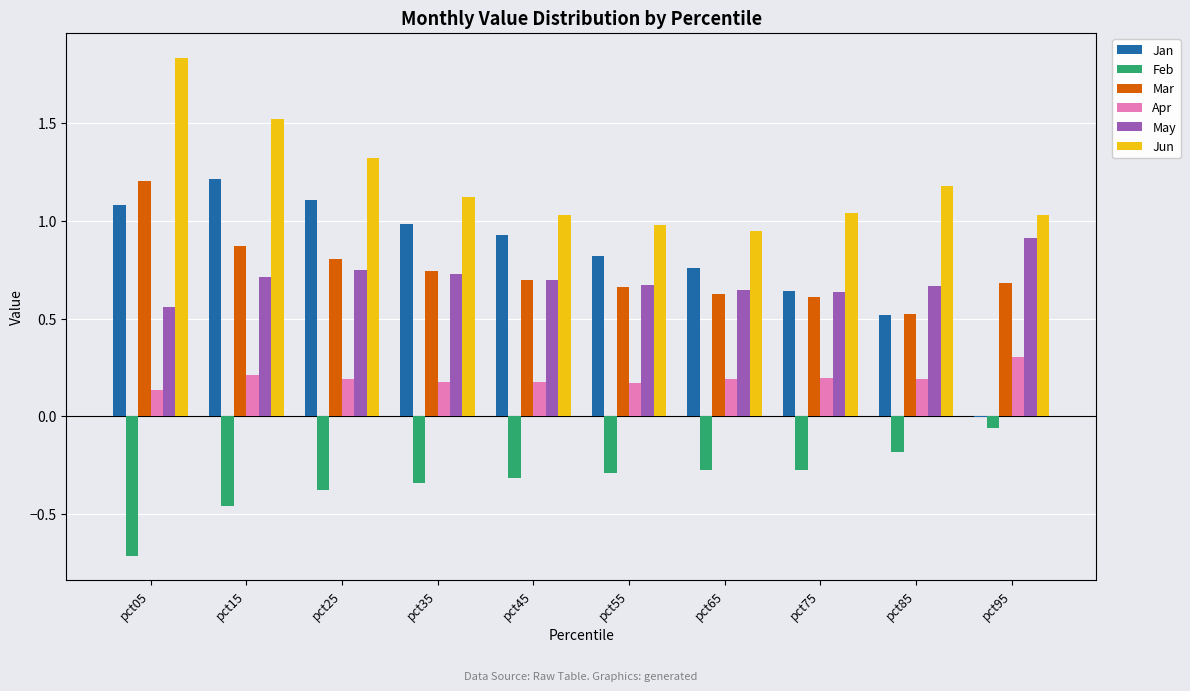

What is the sum of the Feb values at pct15 and pct85?

-0.6